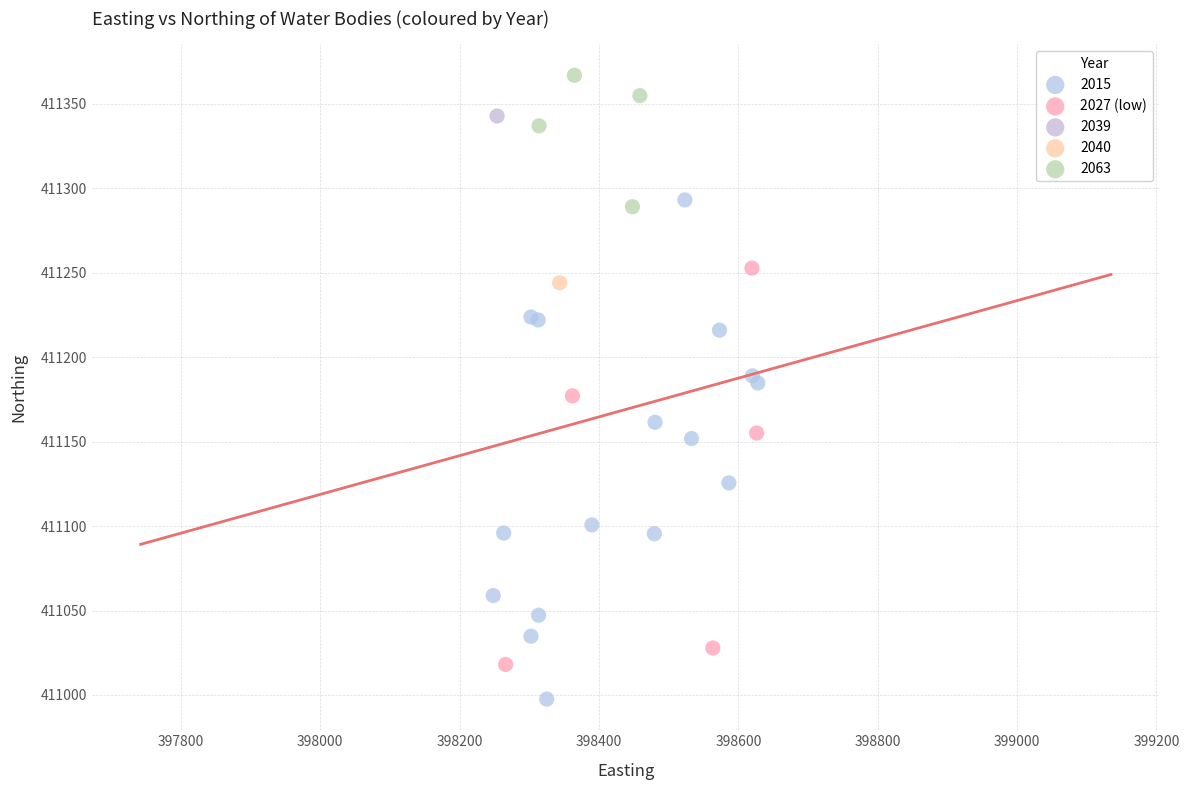

What are all the series names shown in the legend?

2015, 2027 (low), 2039, 2040, 2063